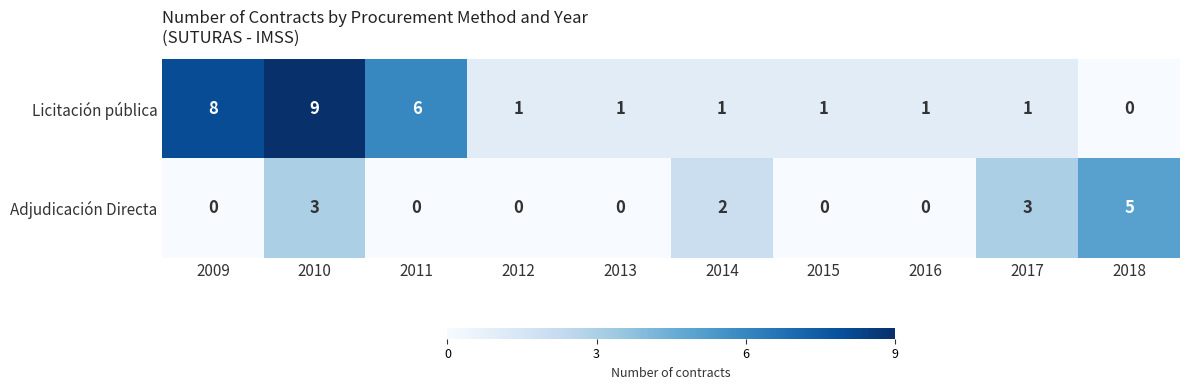

Reading left to right, transcribe all the data shown in this chart.

Licitación pública: 8	9	6	1	1	1	1	1	1	0
Adjudicación Directa: 0	3	0	0	0	2	0	0	3	5